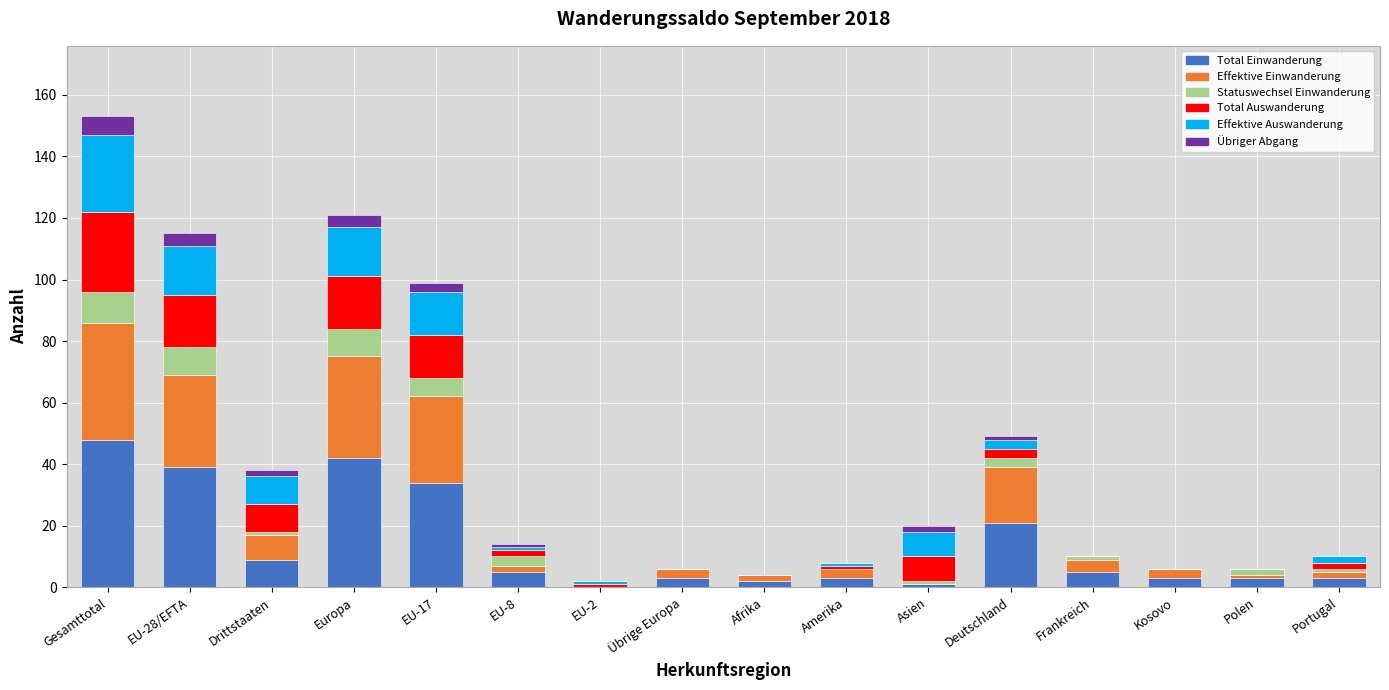

At which category is the sum across all series the highest?

Gesamttotal